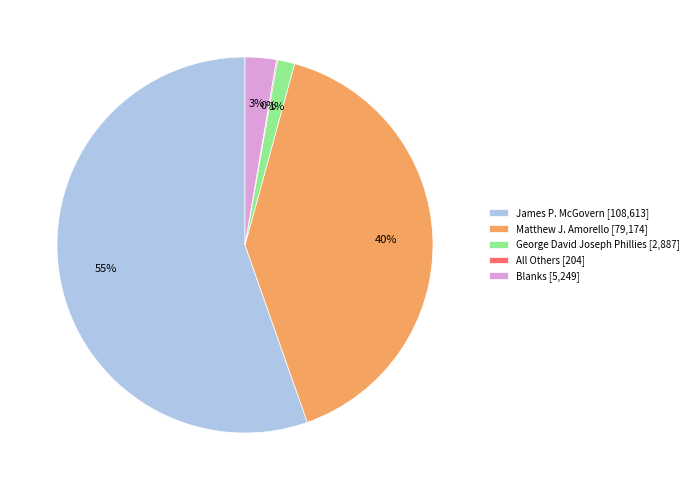

Is it true that Blanks is 3% of the pie?

True